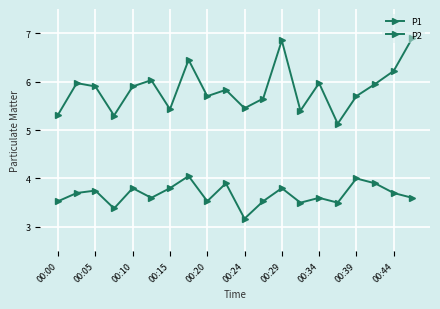

What is the smallest value displayed?

3.2